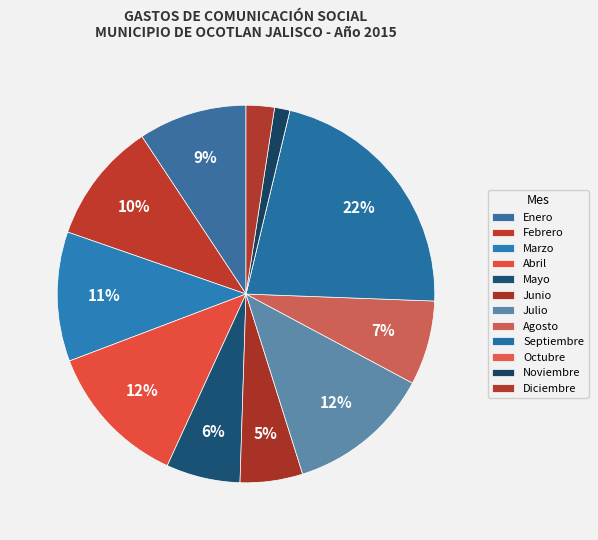

Which has a higher value, Octubre or Abril?

Abril